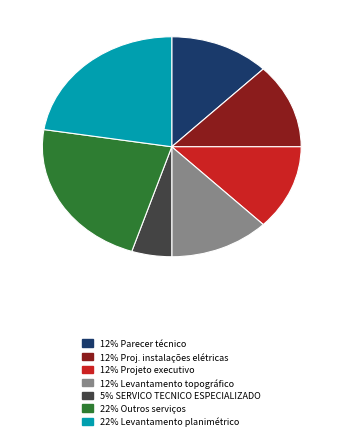

Which has a higher value, 12% Levantamento topográfico or 5% SERVICO TECNICO ESPECIALIZADO?

12% Levantamento topográfico